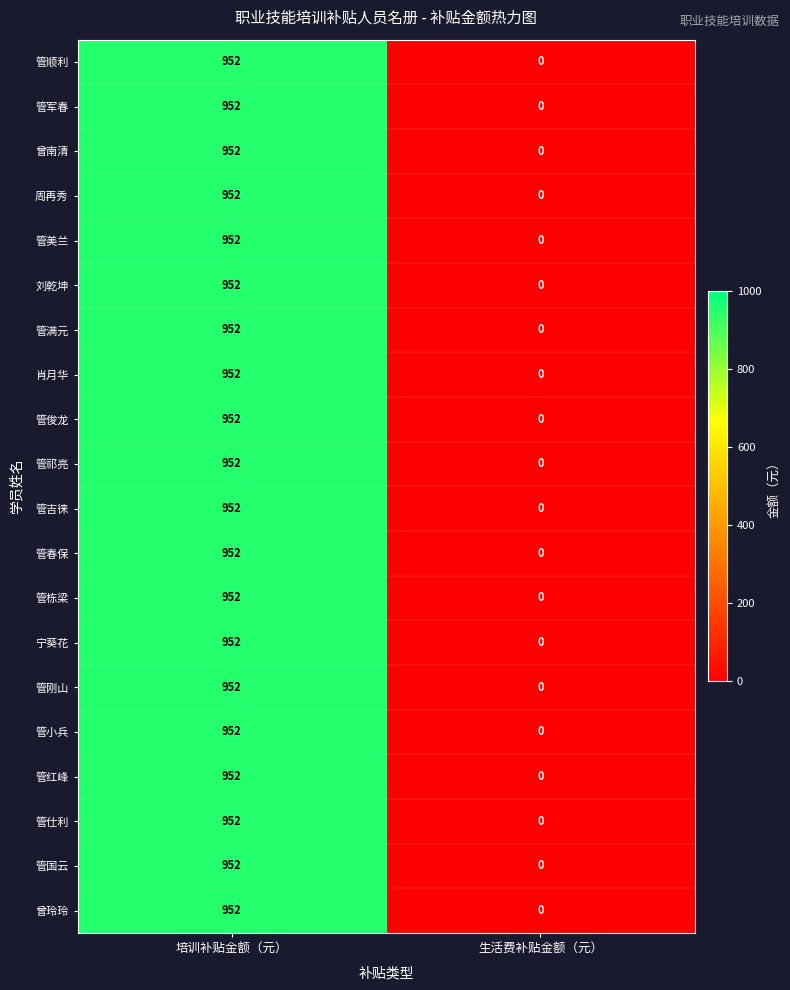

The 管栋梁 series shows 575 at 生活费补贴金额（元）. True or false?

False